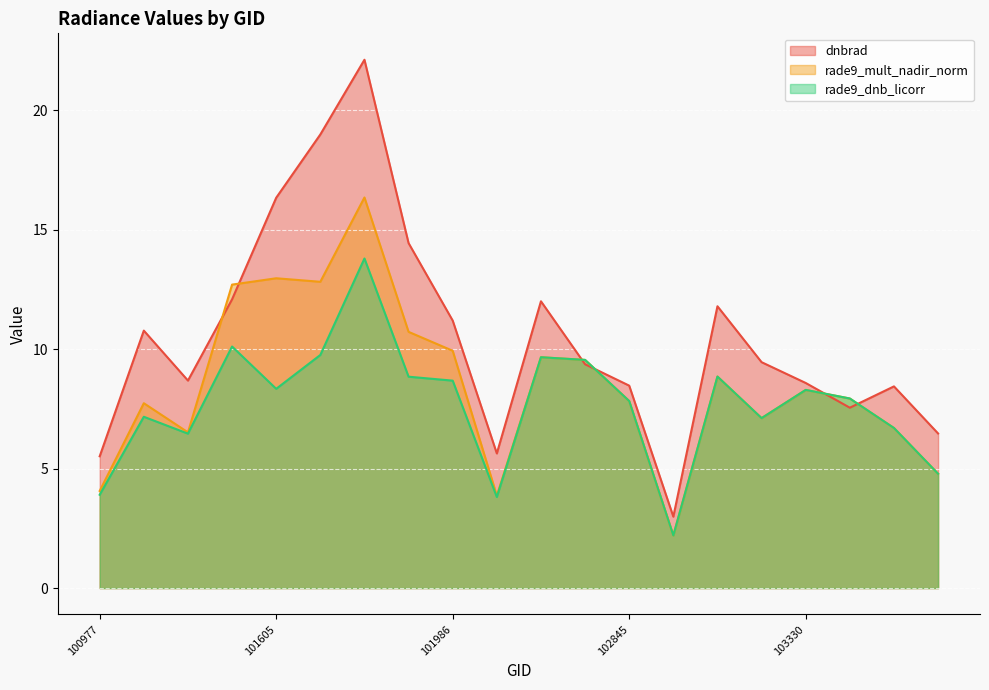

At 102845, list the series in order from largest to smallest.

dnbrad, rade9_mult_nadir_norm, rade9_dnb_licorr